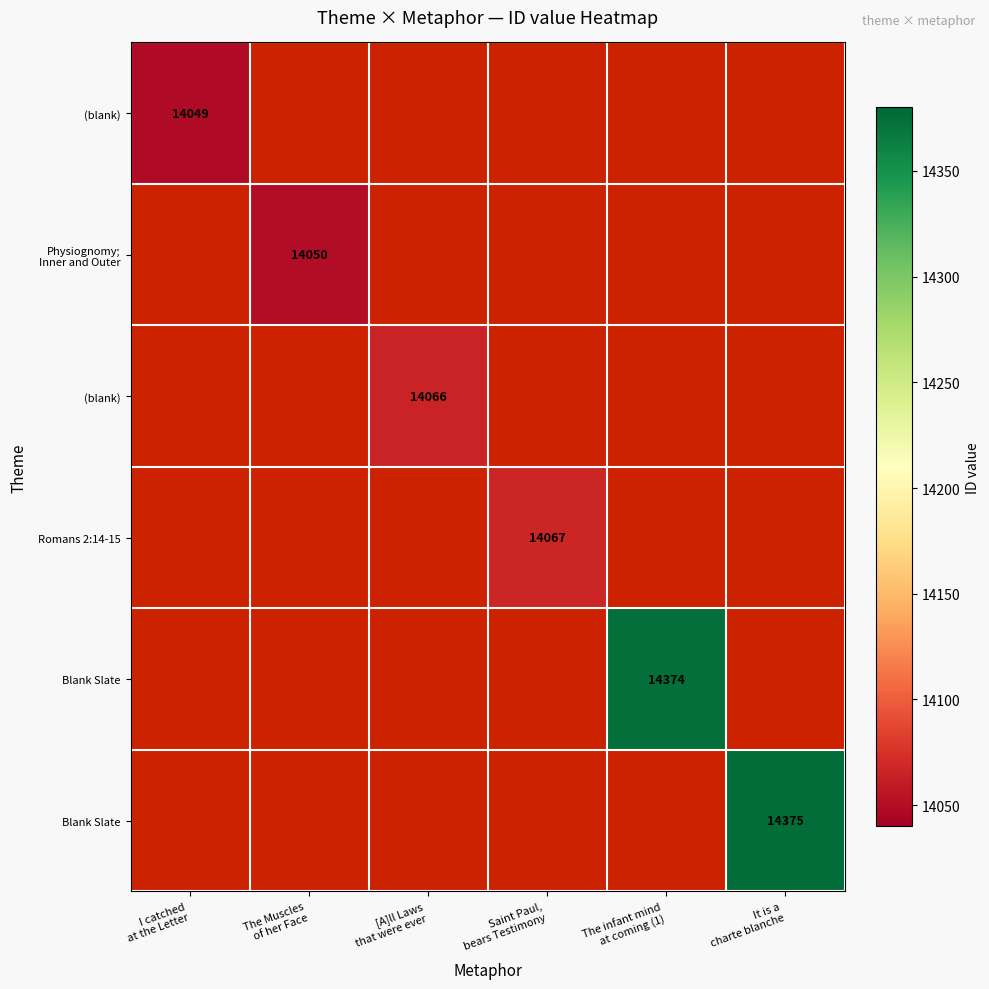

Count the number of data series in this chart.

6